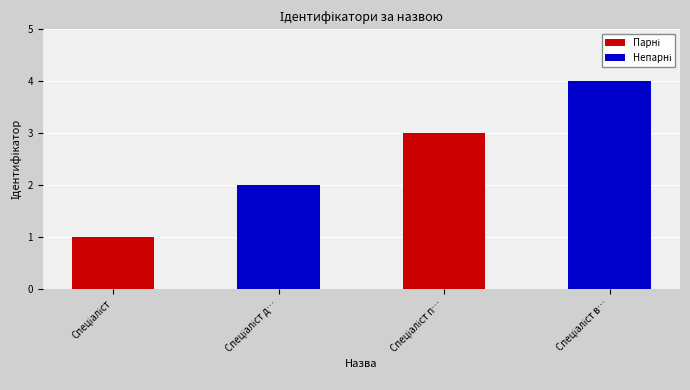

What is the difference between the maximum and minimum values?

3